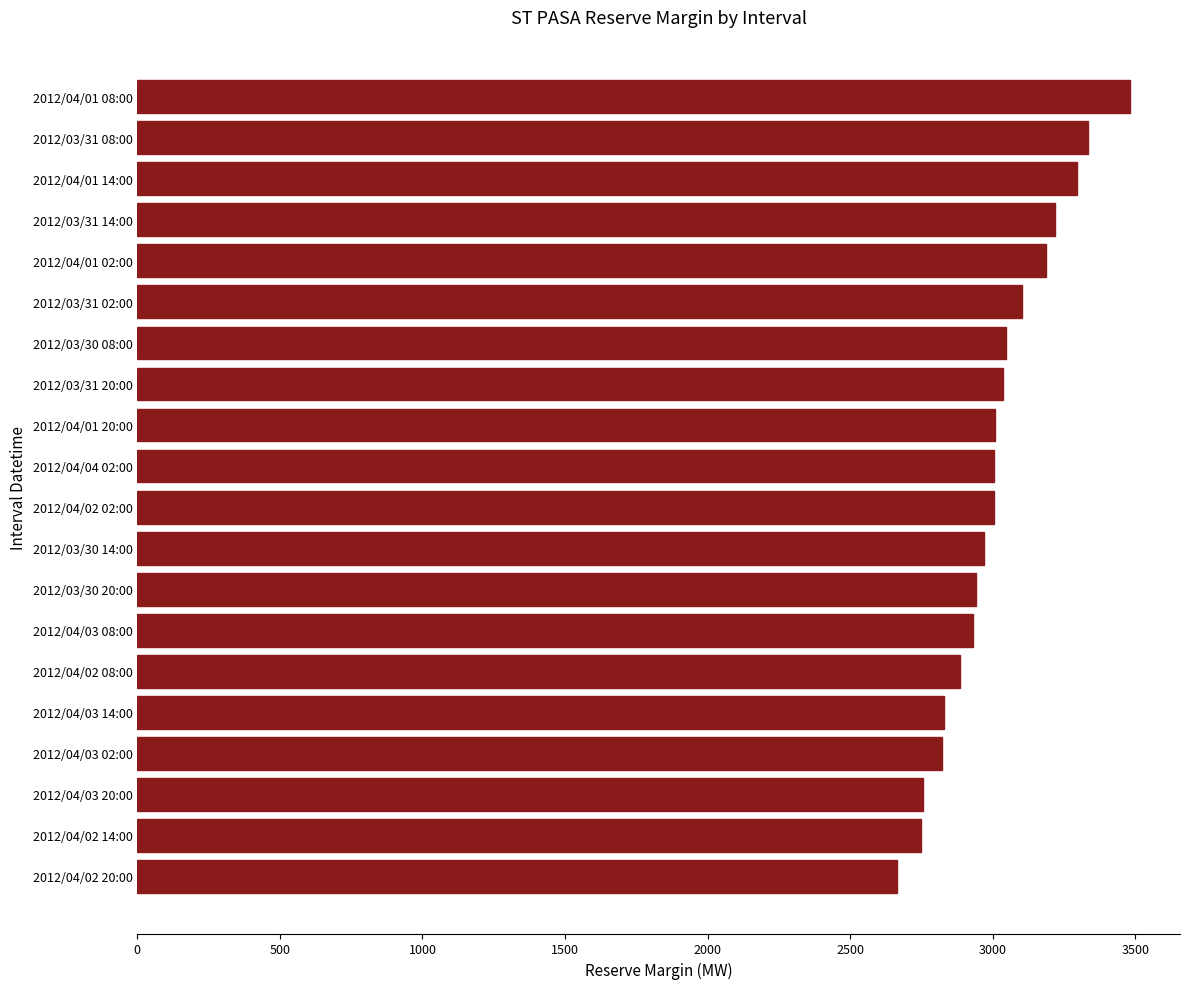

Between 2012/04/02 14:00 and 2012/04/01 20:00, which is larger?

2012/04/01 20:00